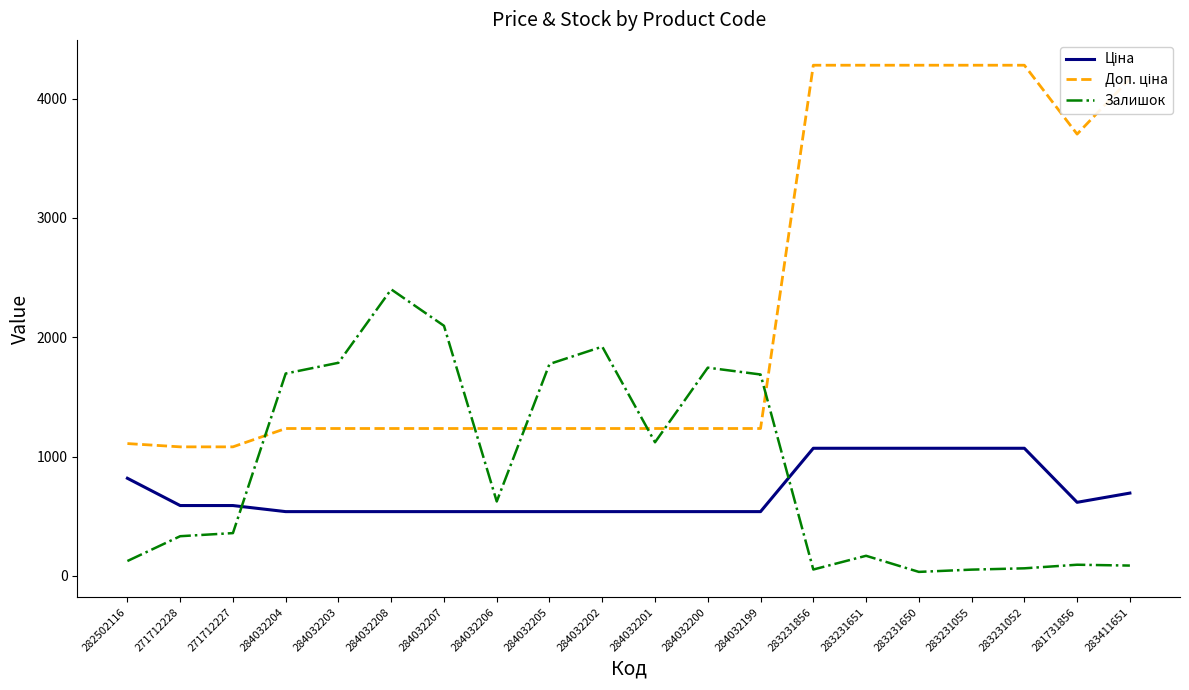

True or false: Залишок has a value of 1120.0 at 284032201.

True